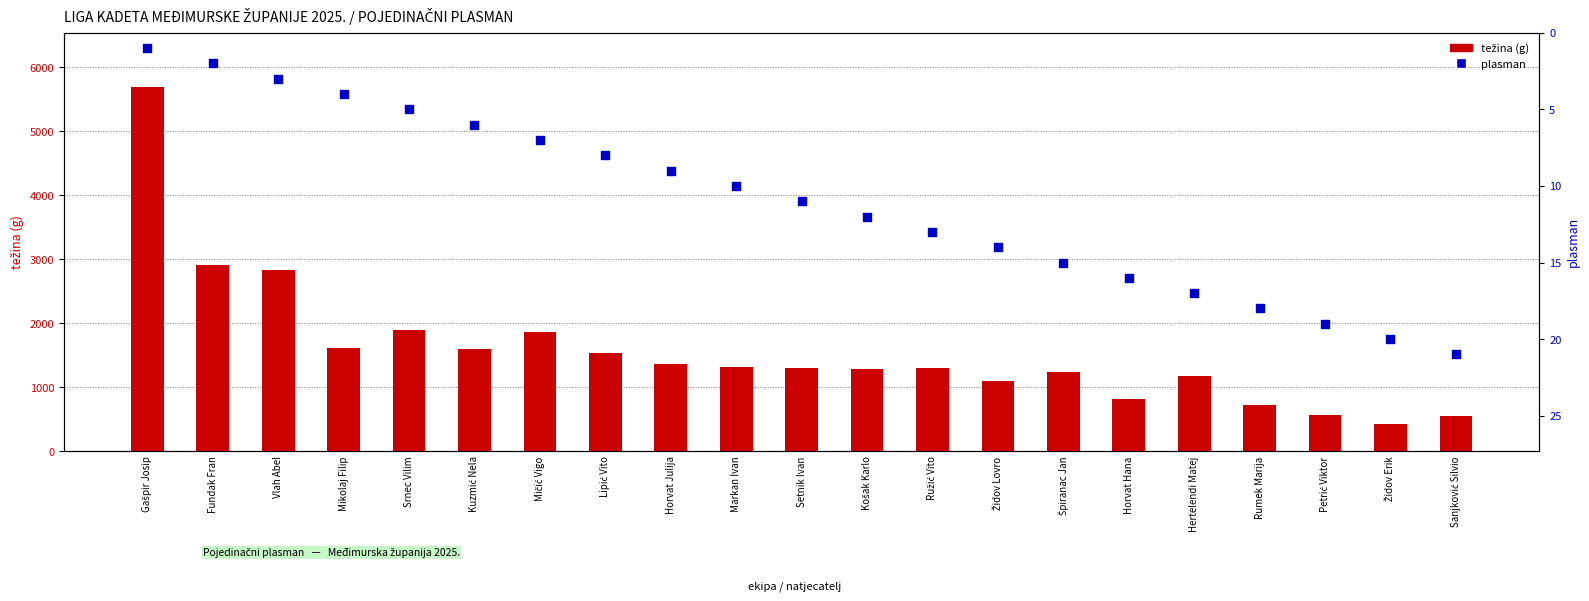

What are all the series names shown in the legend?

težina (g), plasman